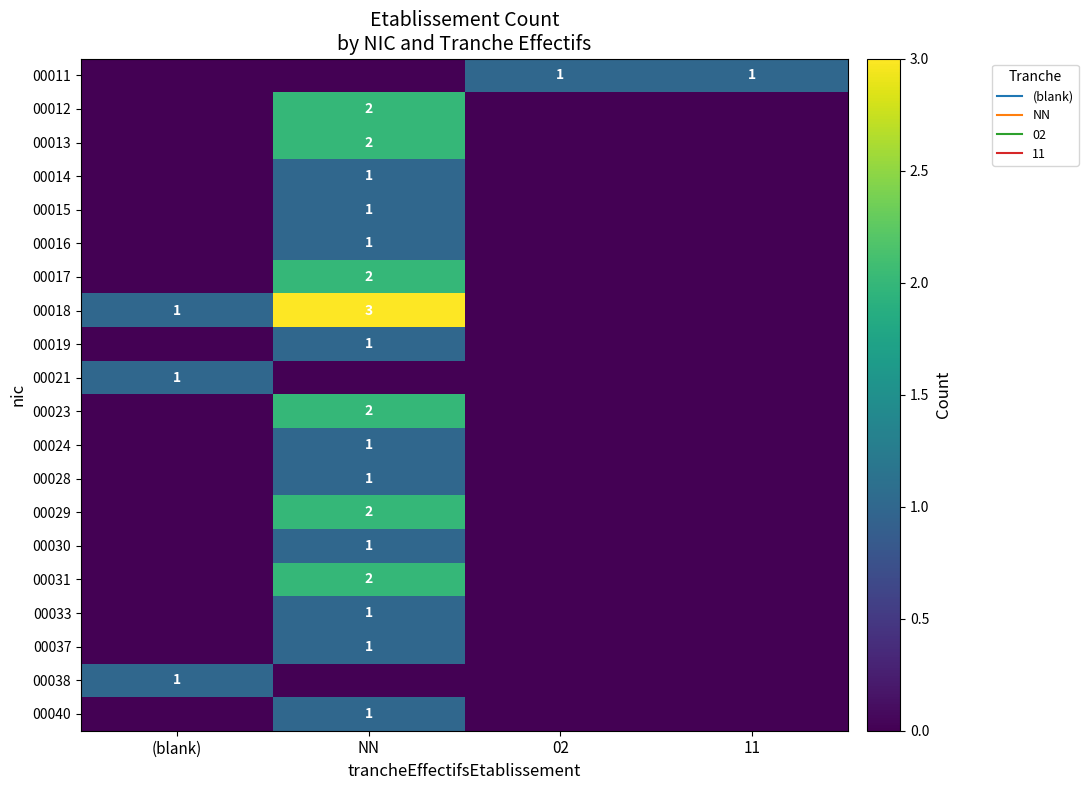

The value of 00017 at 02 is 0. True or false?

True